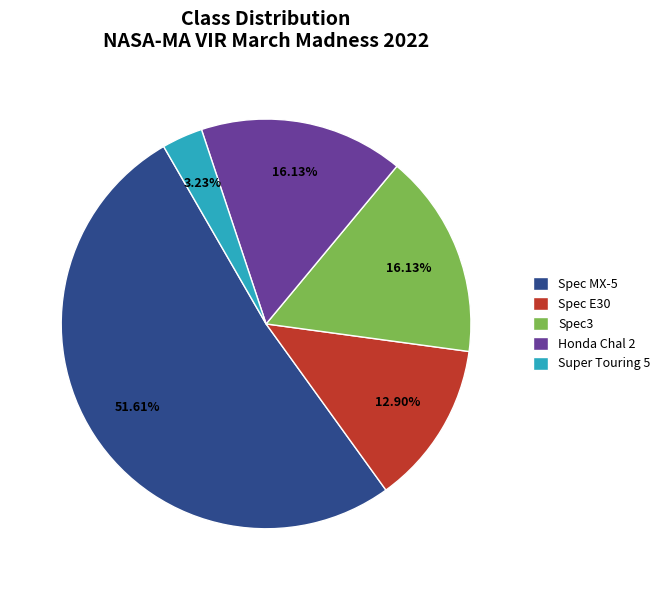

Is the sum of Spec MX-5 and Spec3 greater than half?

Yes